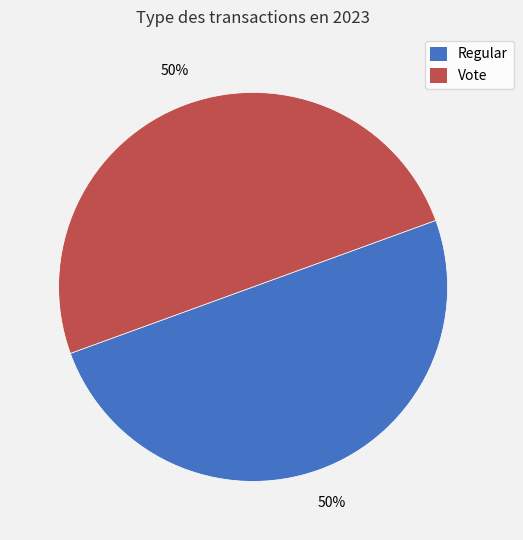

Combined, do Vote and Regular account for over 50%?

Yes